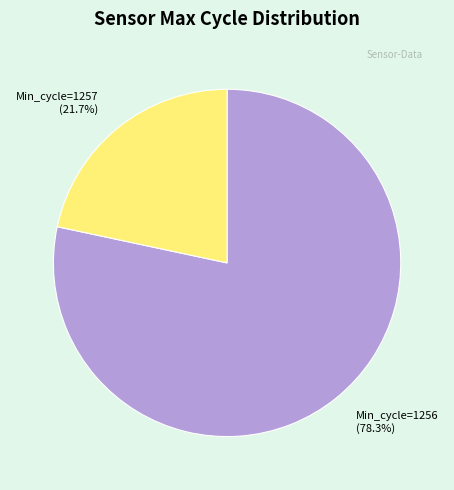

Which has a higher value, Min_cycle=1256 or Min_cycle=1257?

Min_cycle=1256